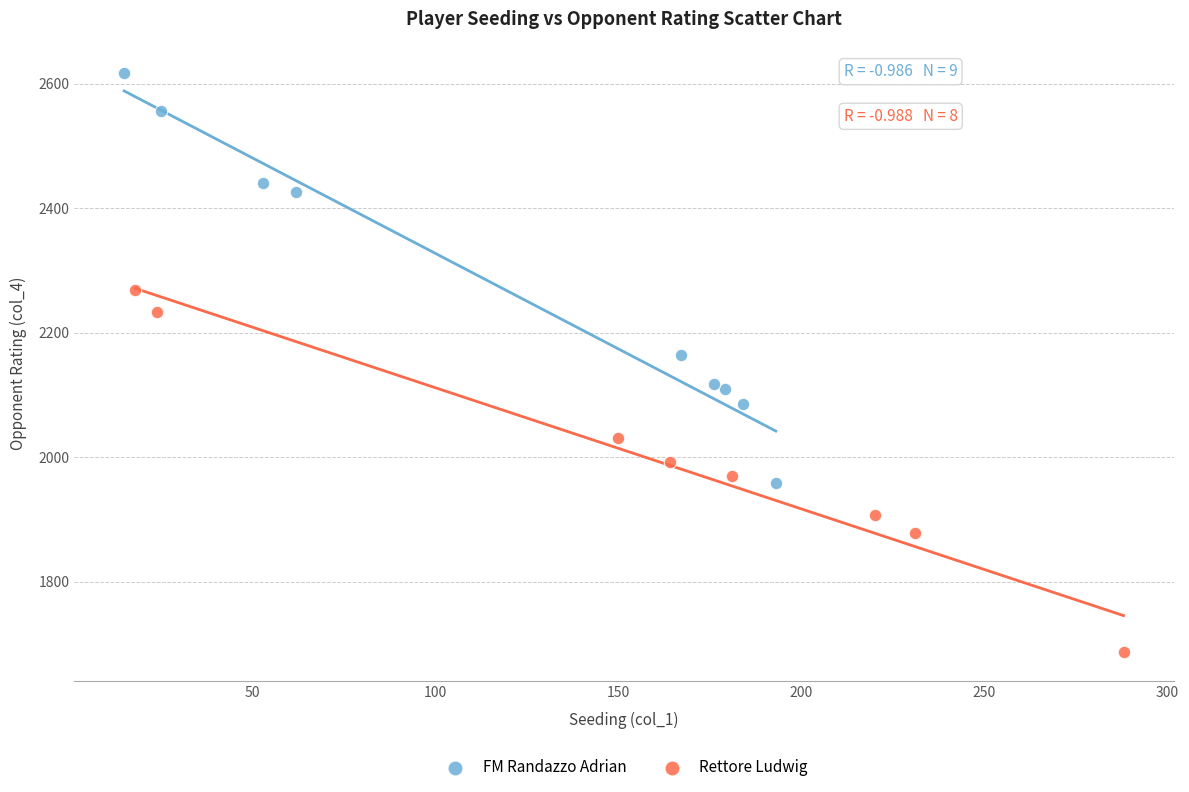

Which series contains the lowest Y value?

Rettore Ludwig